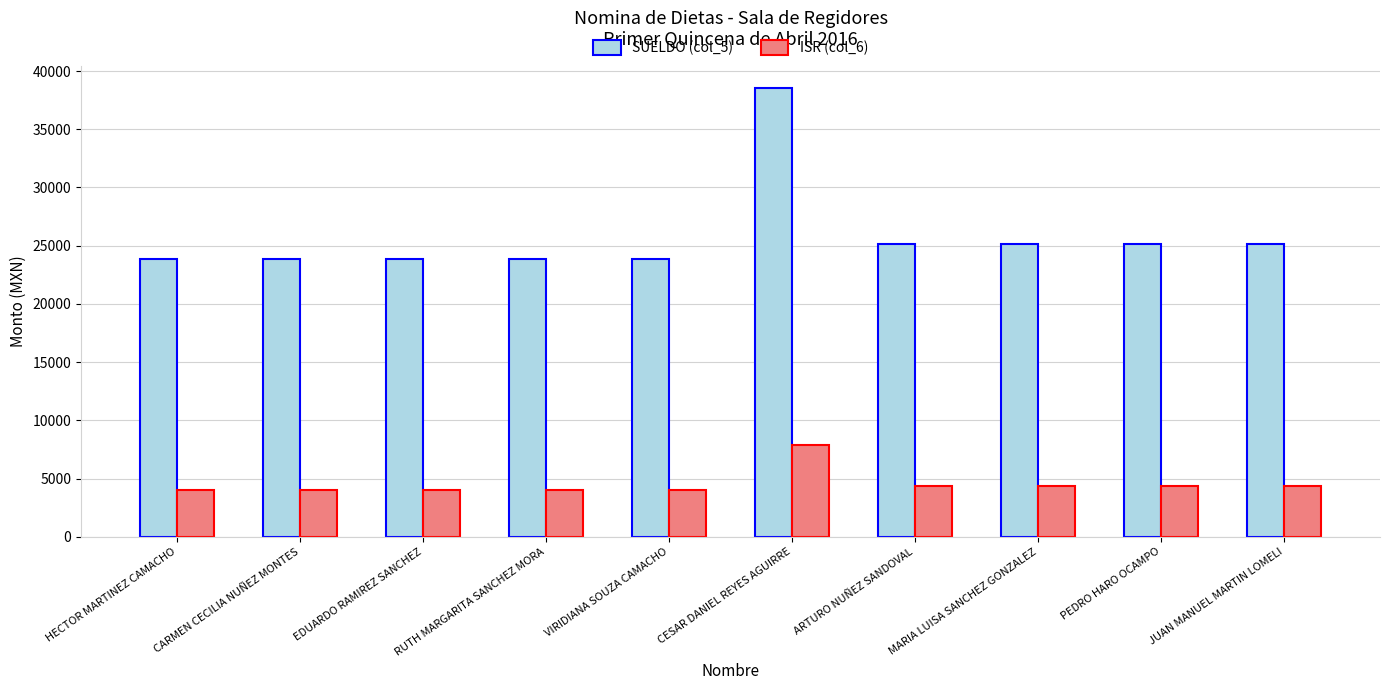

Between CESAR DANIEL REYES AGUIRRE and JUAN MANUEL MARTIN LOMELI, which series saw the biggest shift?

SUELDO (col_5)